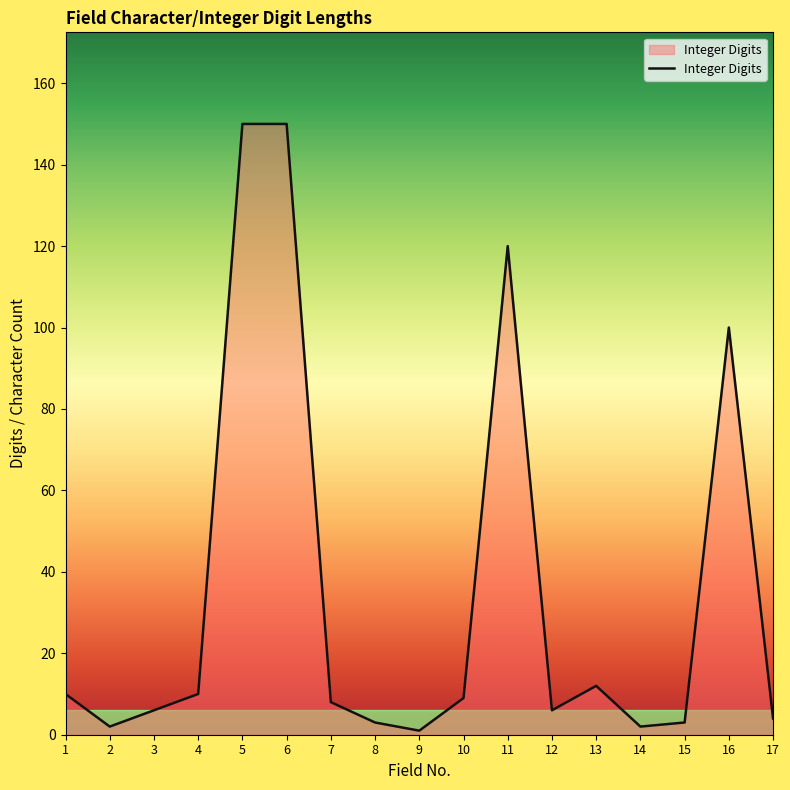

How many values are below 8?

8